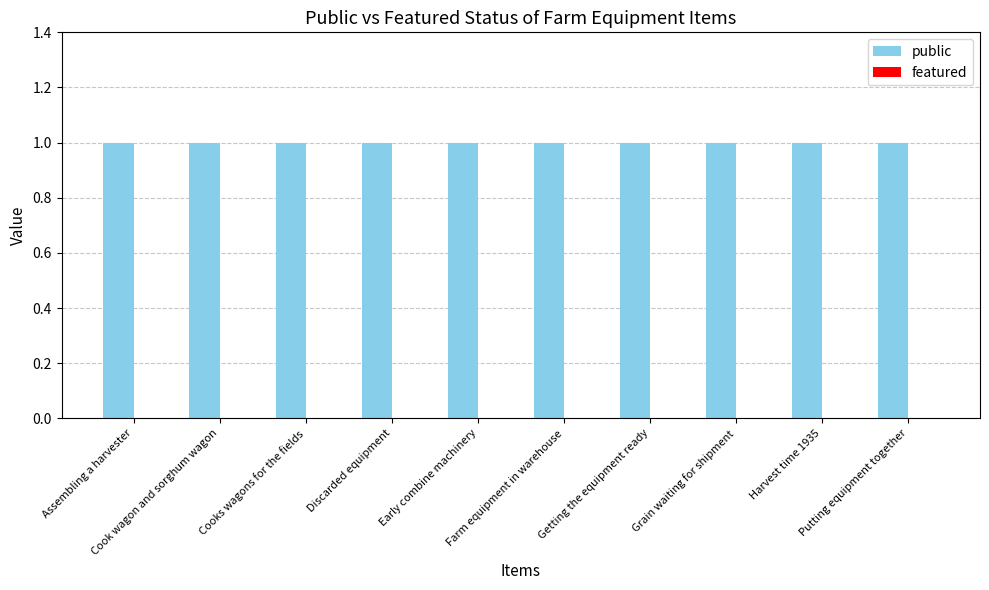

Between Discarded equipment and Putting equipment together, which series saw the biggest shift?

public